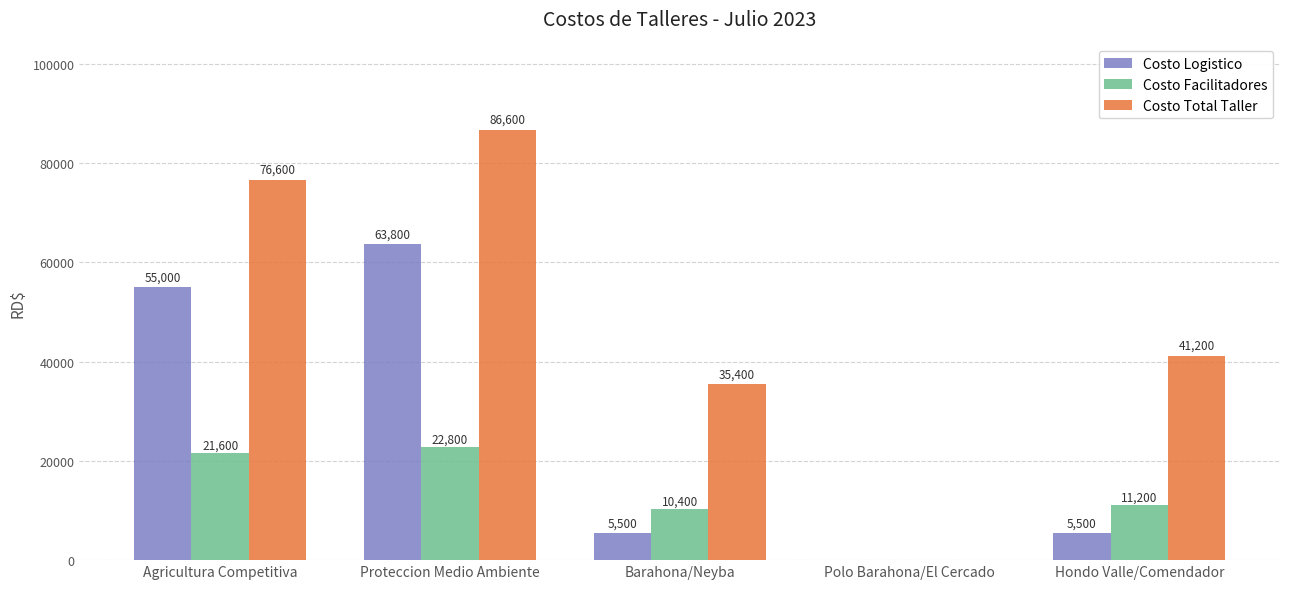

Which series has the largest range (max minus min)?

Costo Total Taller